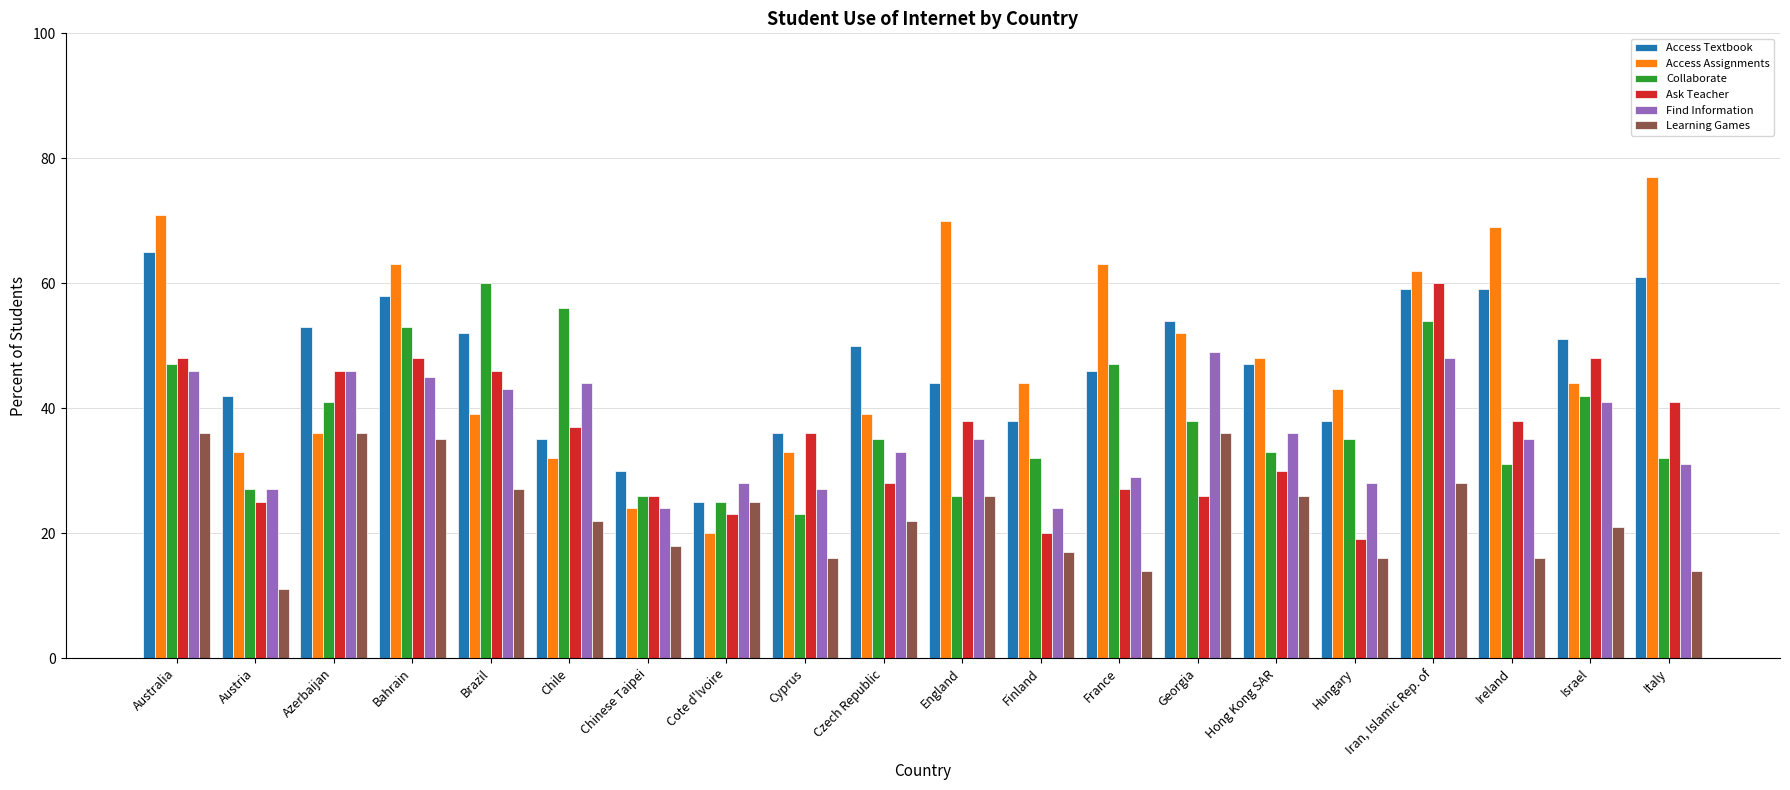

Which series has the widest spread of values?

Access Assignments